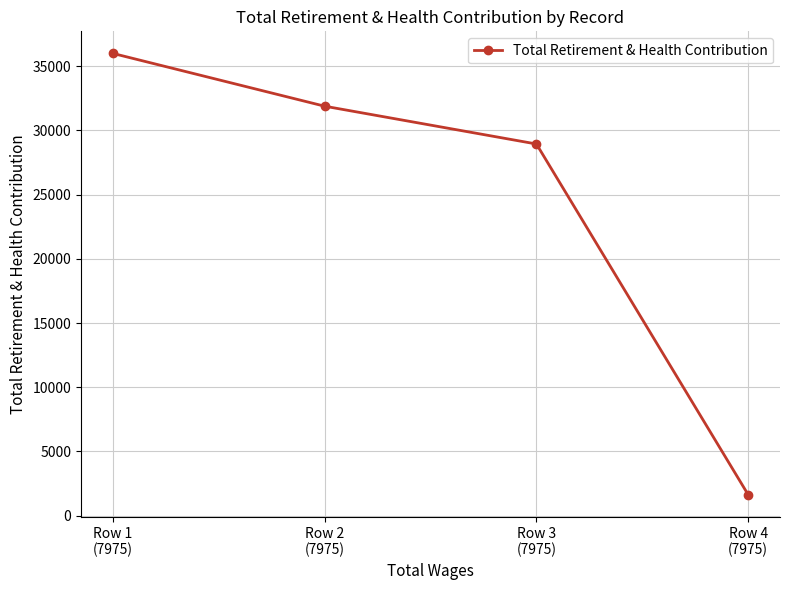

Rank the categories by value from highest to lowest.

Row 1
(7975), Row 2
(7975), Row 3
(7975), Row 4
(7975)